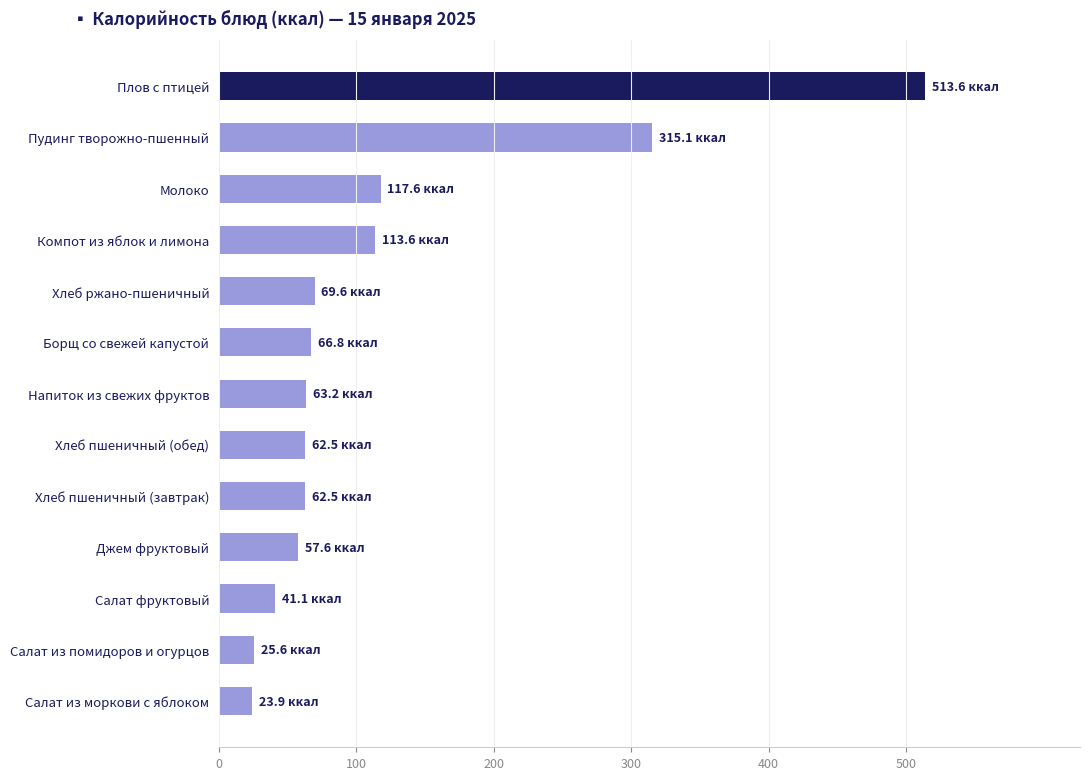

What is the label of the 9th bar from the bottom?

Хлеб ржано-пшеничный